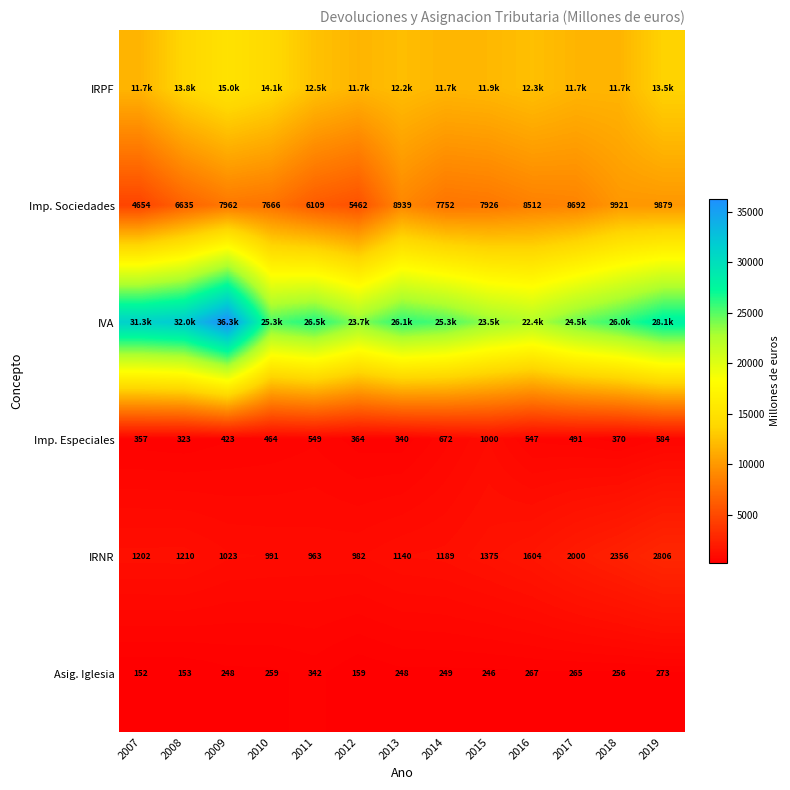

Is the value of Imp. Sociedades at 2014 greater than the value of Asig. Iglesia at 2012?

Yes